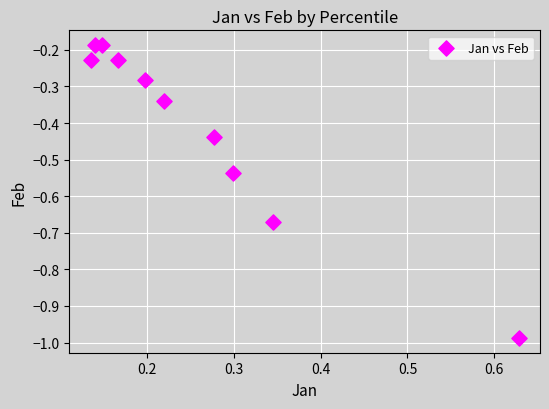

What is the range of X values (max minus min)?

0.5